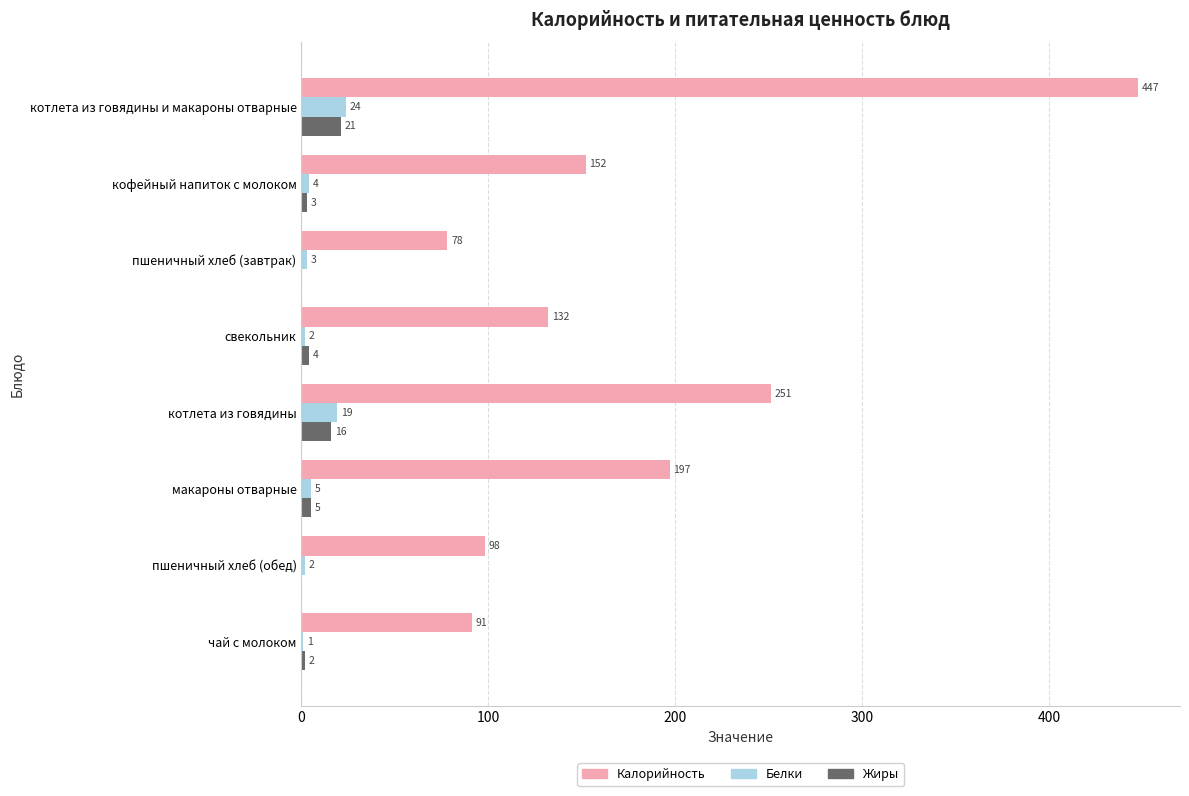

The value of Белки at чай с молоком is 1.0. True or false?

True